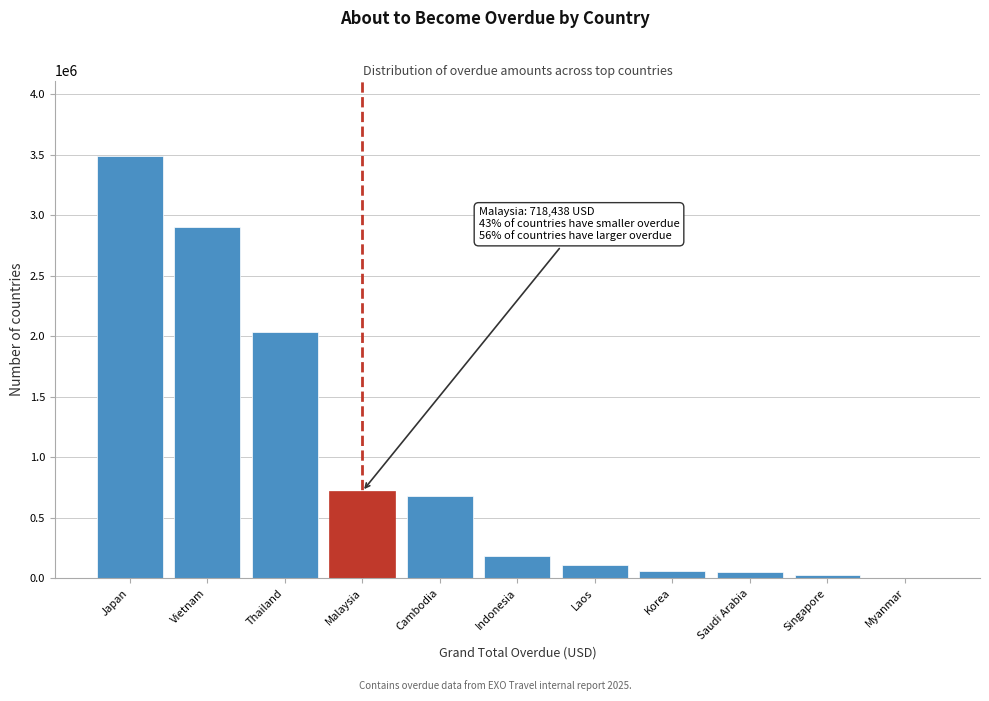

At which label is the value closest to 1742162?

Thailand